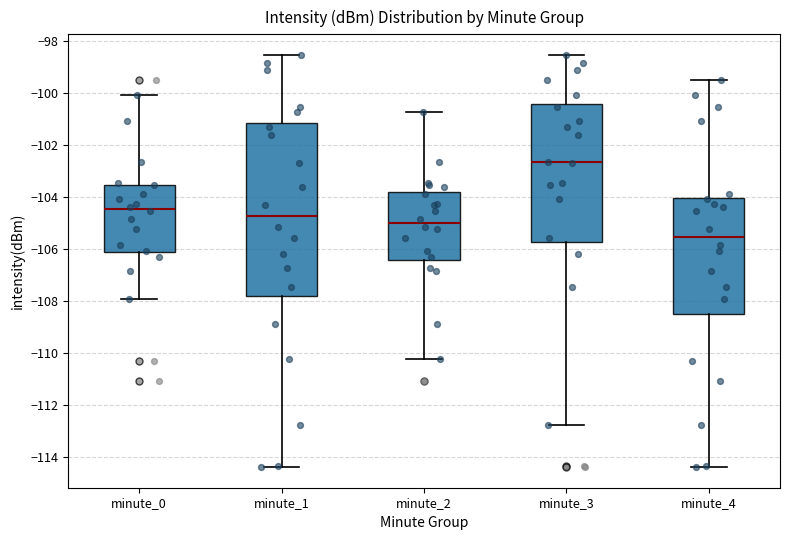

Comparing the boxes themselves (not the whiskers), which one is the tallest?

minute_1